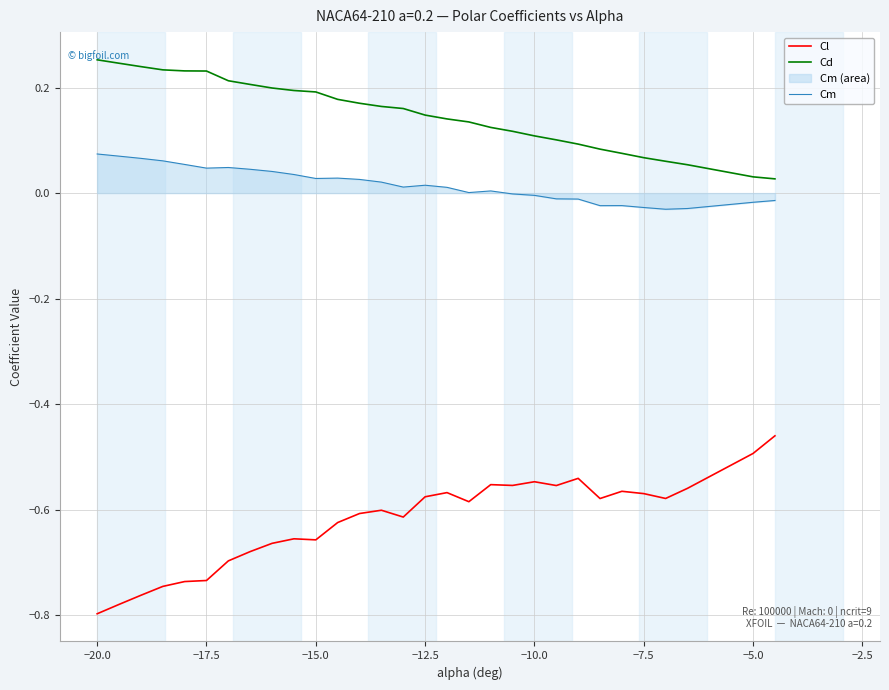

True or false: Cl and Cm intersect in this chart.

False